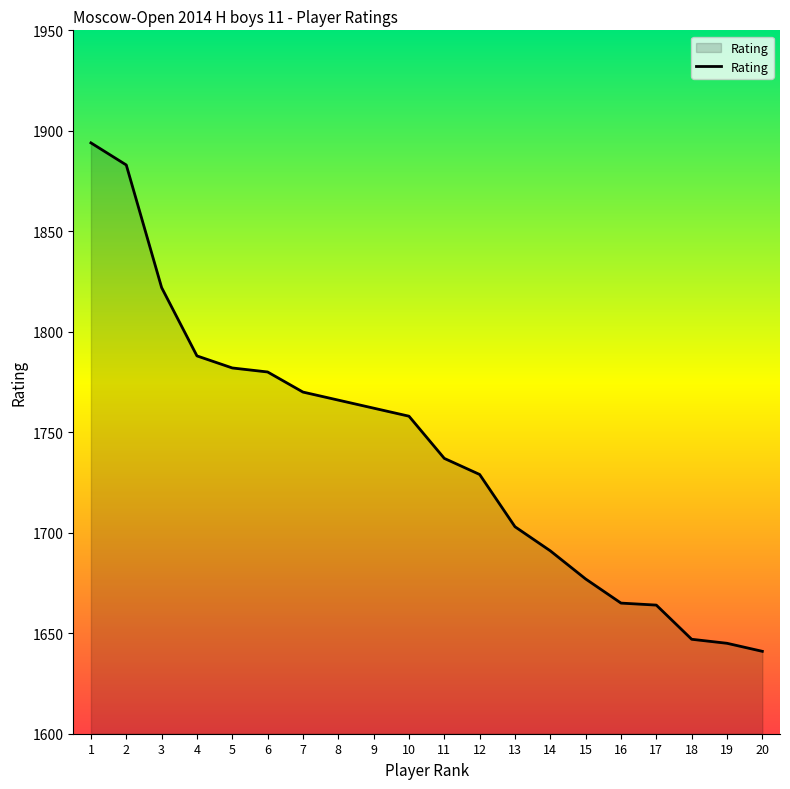

The chart shows a value of 756 at 9. True or false?

False